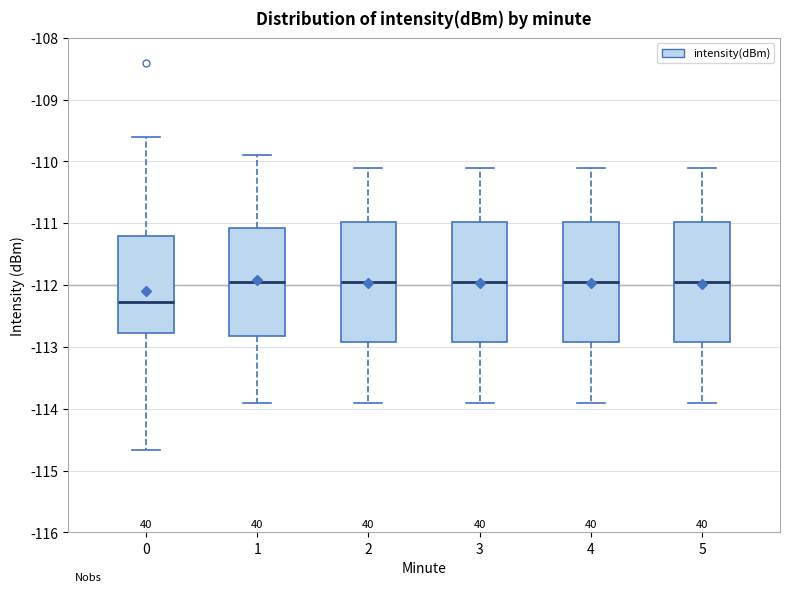

Where does the median line of the box at x = 2 sit on the y-axis? The values are not printed on the chart, so give them approximately, as read against the axis.

-111.9